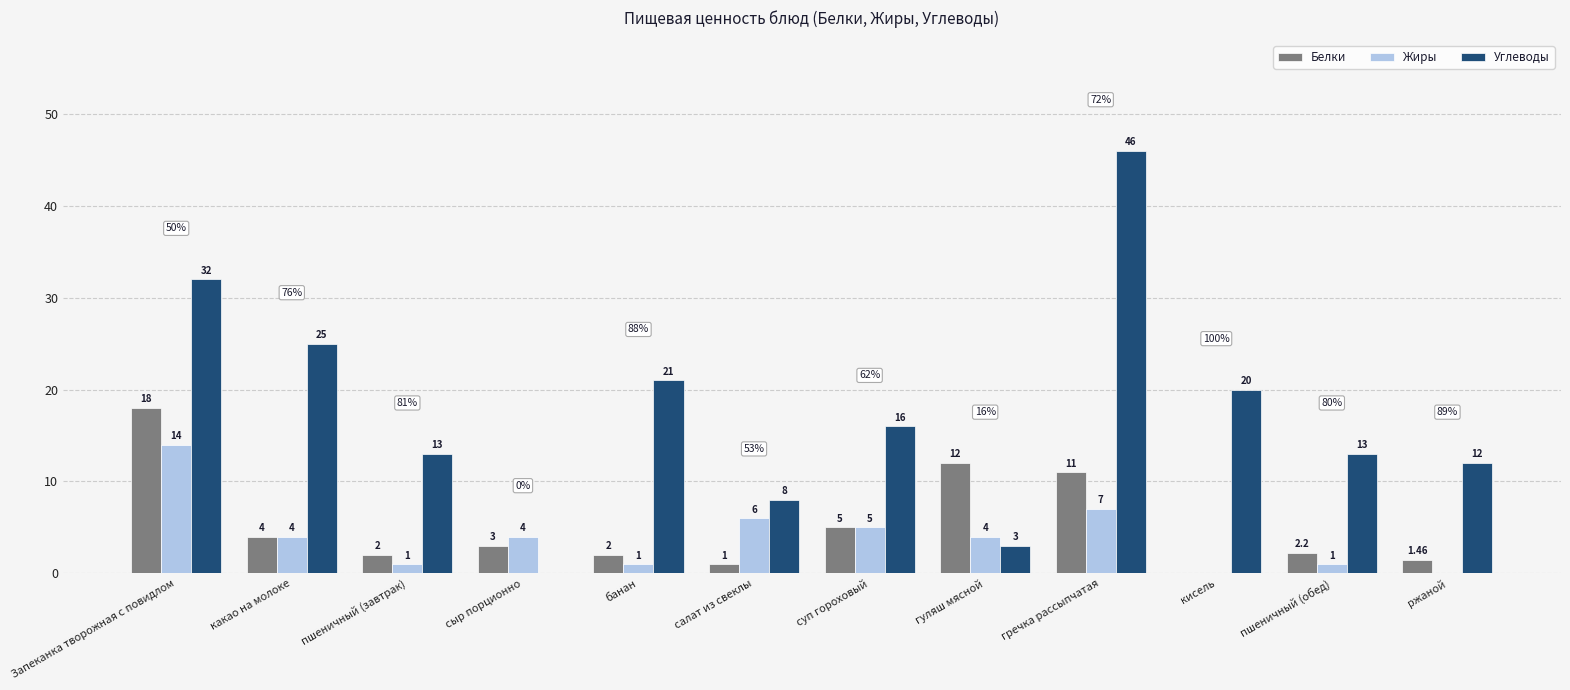

What is the maximum value for Углеводы?

46.0